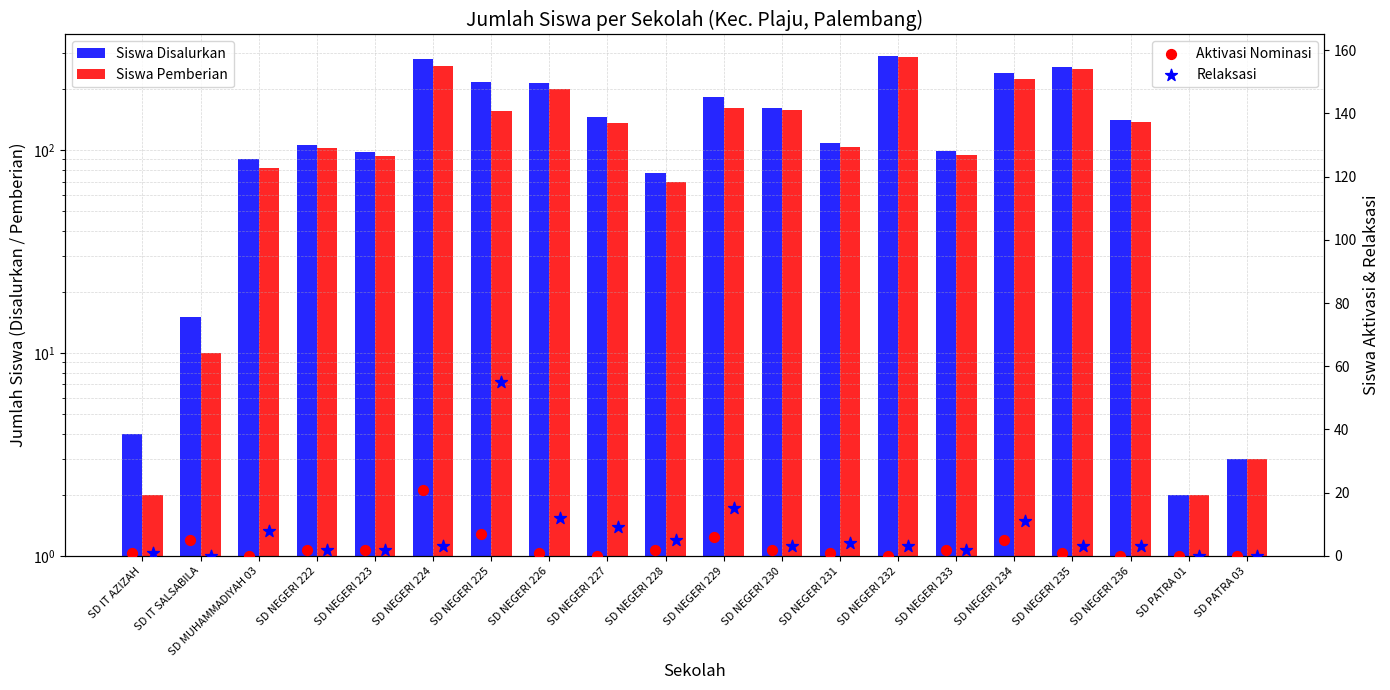

At which category is the sum across all series the highest?

SD NEGERI 232